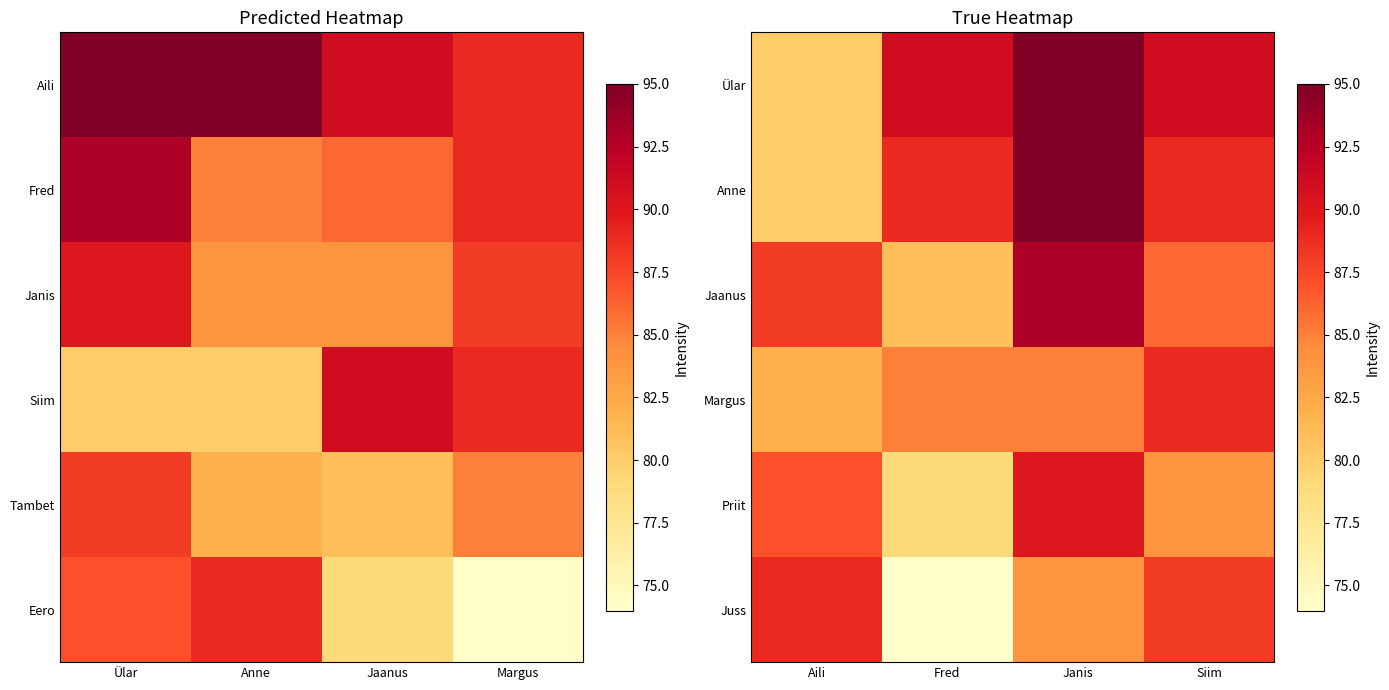

Which series has the largest total across all categories?

Ülar